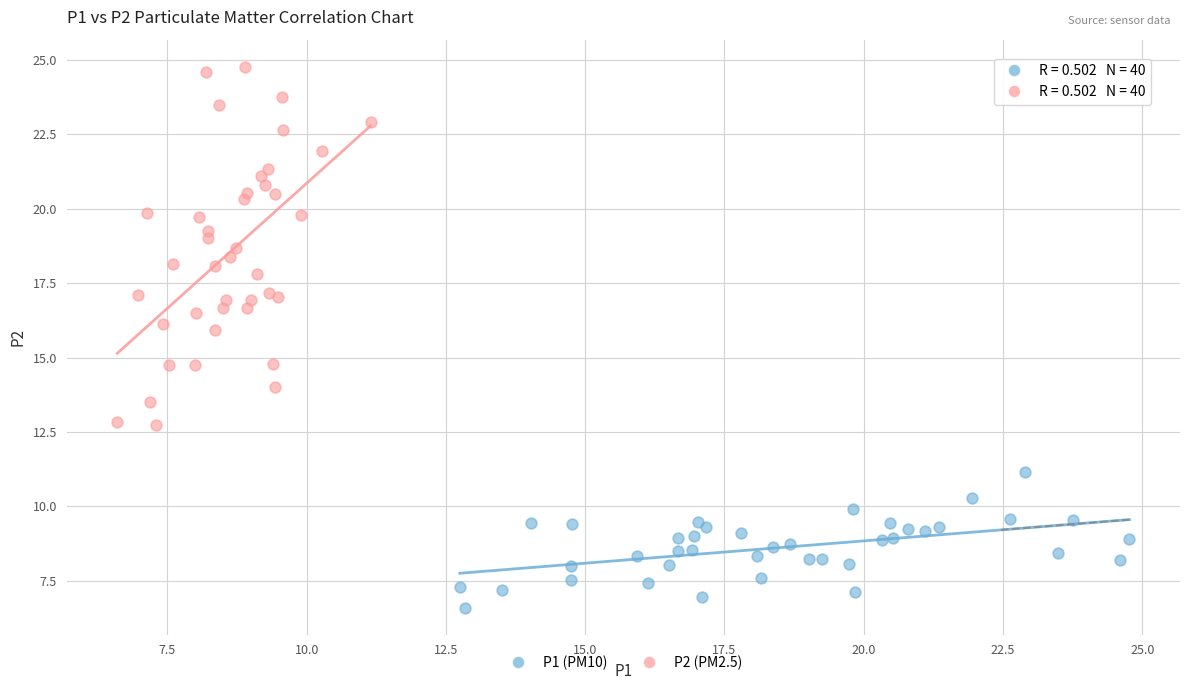

Which series contains the highest Y value?

P2 (PM2.5)